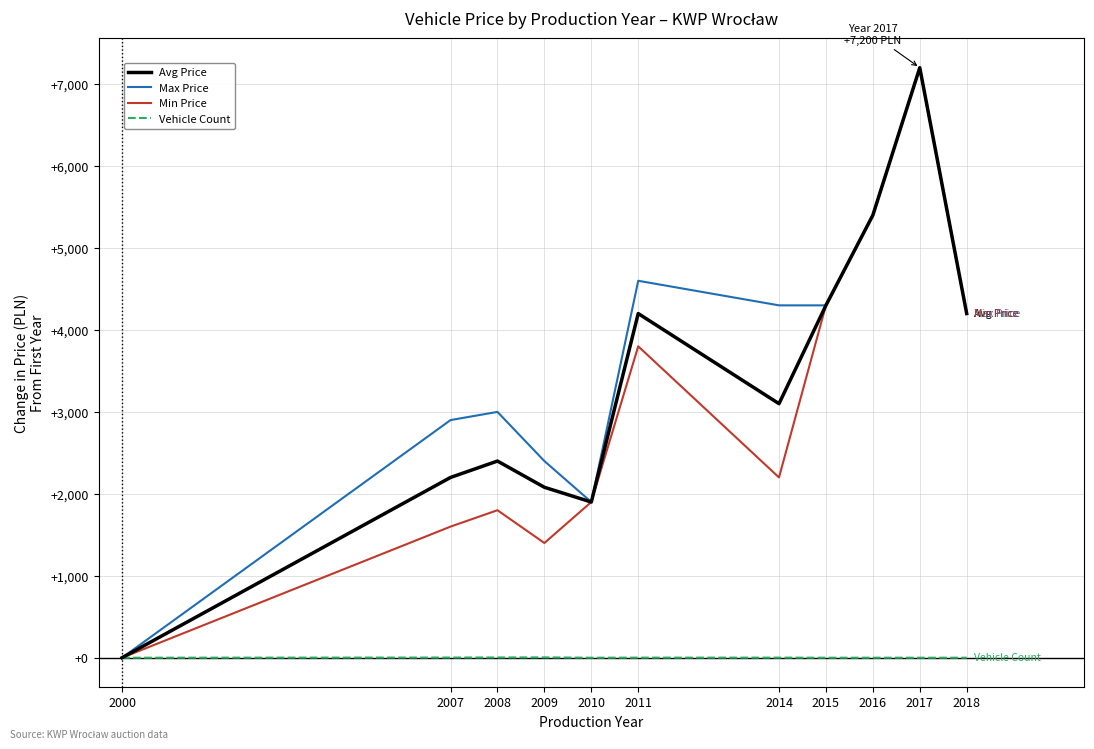

Which series changed the most between 2008 and 2010?

Max Price